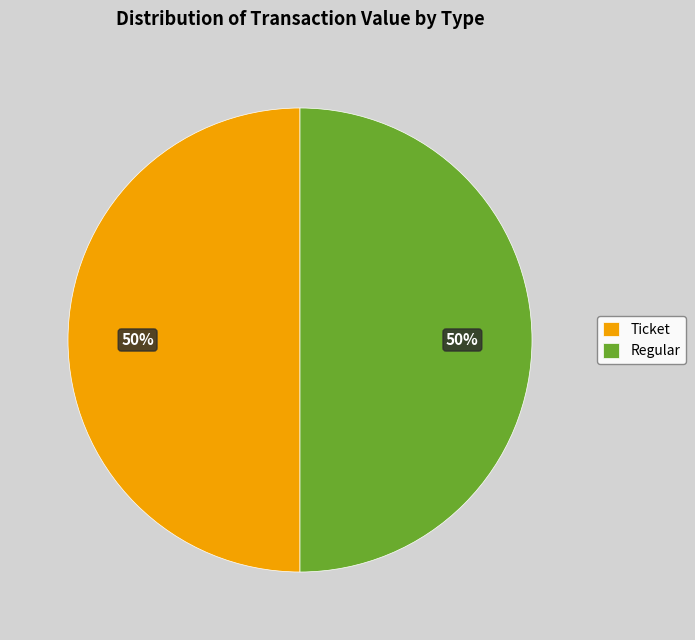

True or false: Regular accounts for 56% of the total.

False